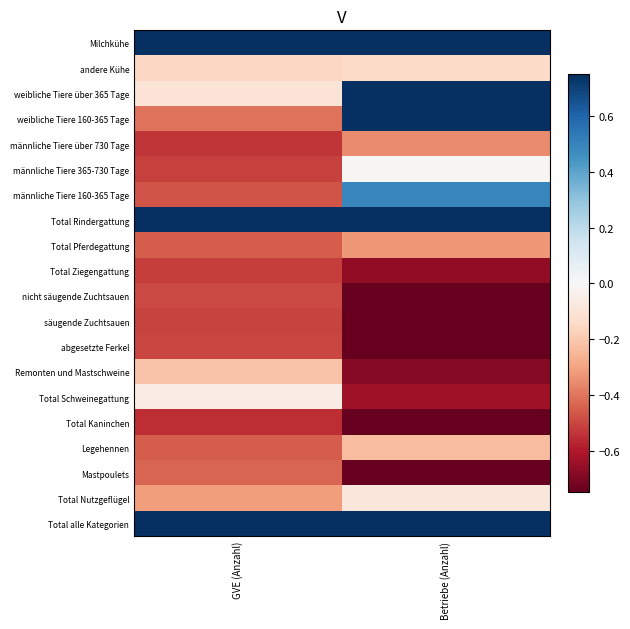

Rank the series at GVE (Anzahl) from lowest to highest value.

Total Kaninchen, männliche Tiere über 730 Tage, Total Ziegengattung, männliche Tiere 365-730 Tage, säugende Zuchtsauen, abgesetzte Ferkel, nicht säugende Zuchtsauen, männliche Tiere 160-365 Tage, Total Pferdegattung, Legehennen, Mastpoulets, weibliche Tiere 160-365 Tage, Total Nutzgeflügel, Remonten und Mastschweine, andere Kühe, weibliche Tiere über 365 Tage, Total Schweinegattung, Milchkühe, Total Rindergattung, Total alle Kategorien